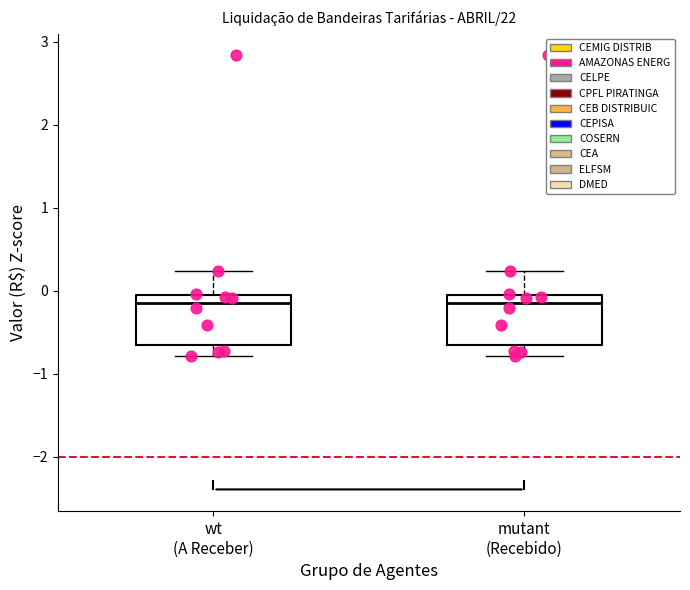

Where is the lower edge of the box for wt (A Receber) on the y-axis? The values are not printed on the chart, so give them approximately, as read against the axis.

-0.6